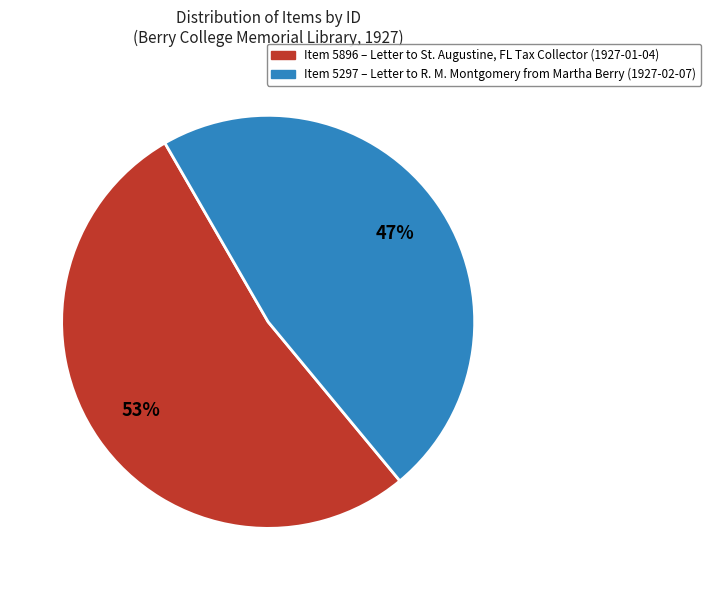

How many slices are in this pie chart?

2